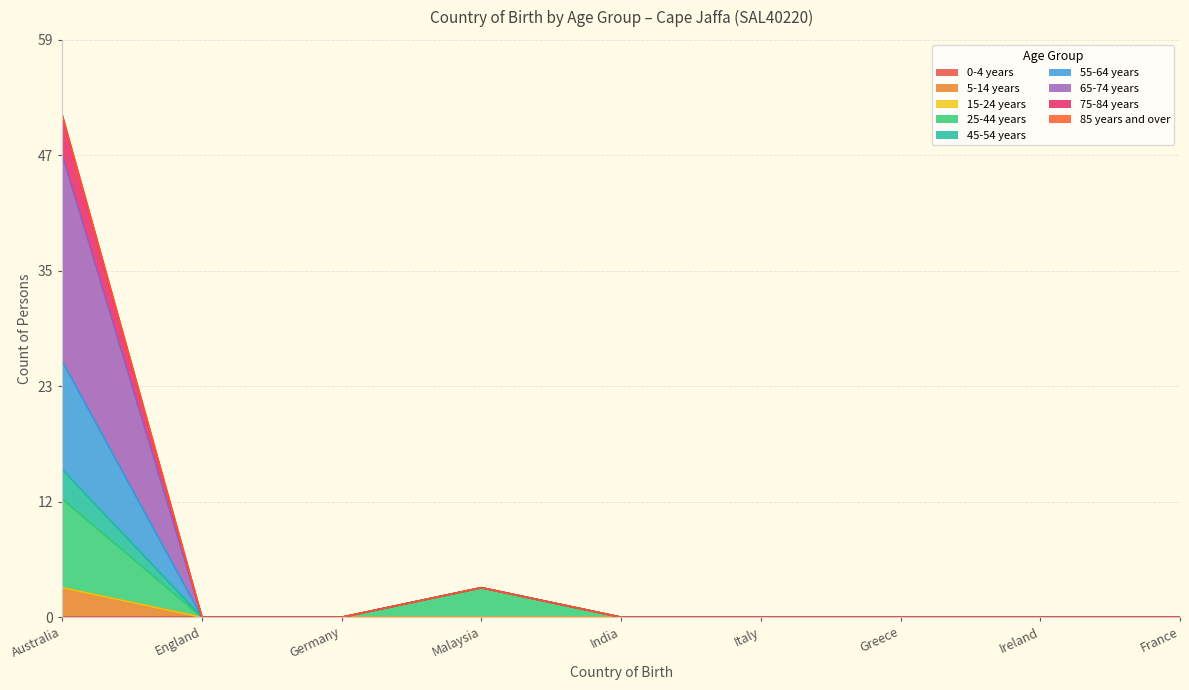

Does the chart display data point markers on the line(s)?

No